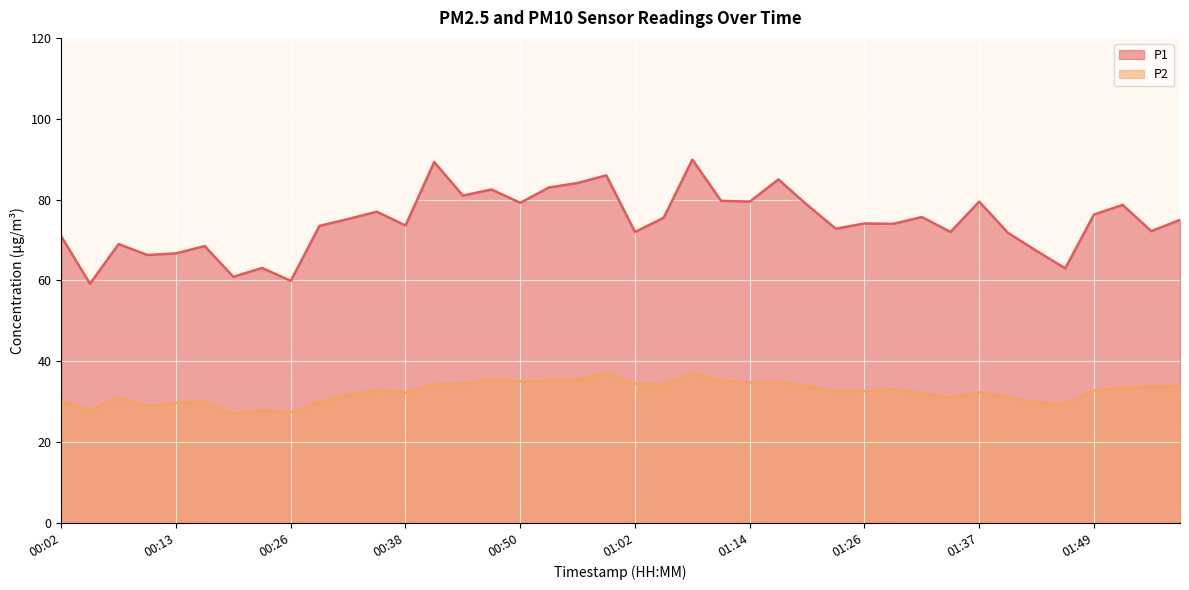

True or false: P2 has a value of 44.9 at 00:41.

False